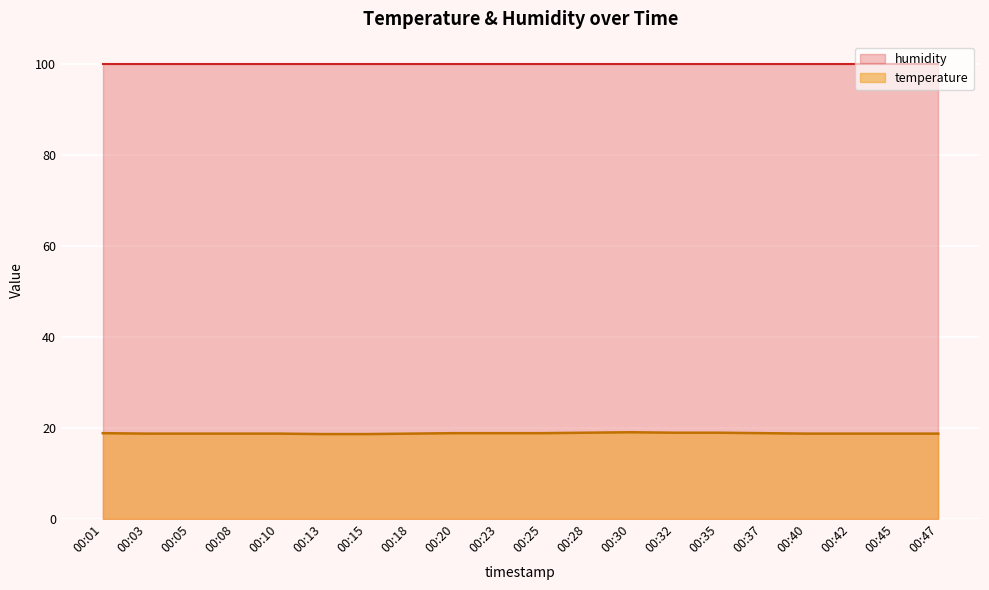

True or false: the data shows 18.9 at 00:35.

True